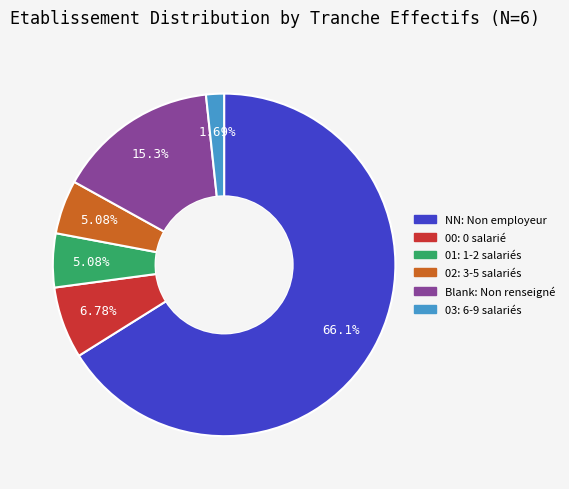

Is there a majority slice in this chart?

Yes